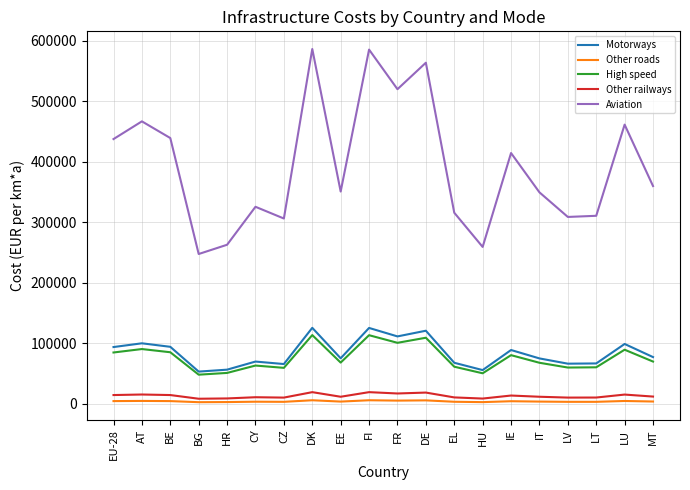

Which series has the largest total across all categories?

Aviation